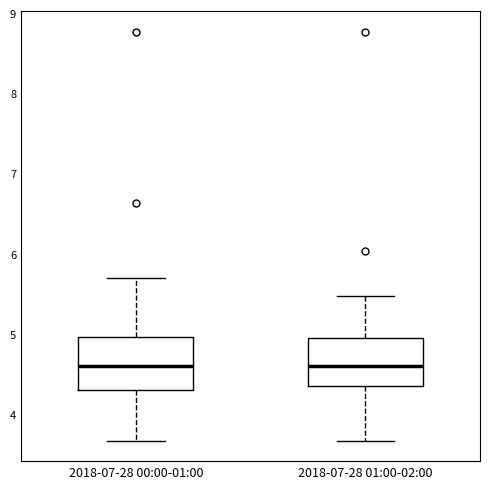

Reading left to right, read every box against the y-axis: the position of its median line, the range the box covers, and the ends of its whiskers. The values are not printed on the chart, so give them approximately, as read against the axis.

2018-07-28 00:00-01:00: median 4.6, box 4.3 to 5.0, whiskers 3.7 to 5.7
2018-07-28 01:00-02:00: median 4.6, box 4.3 to 5.0, whiskers 3.7 to 5.5